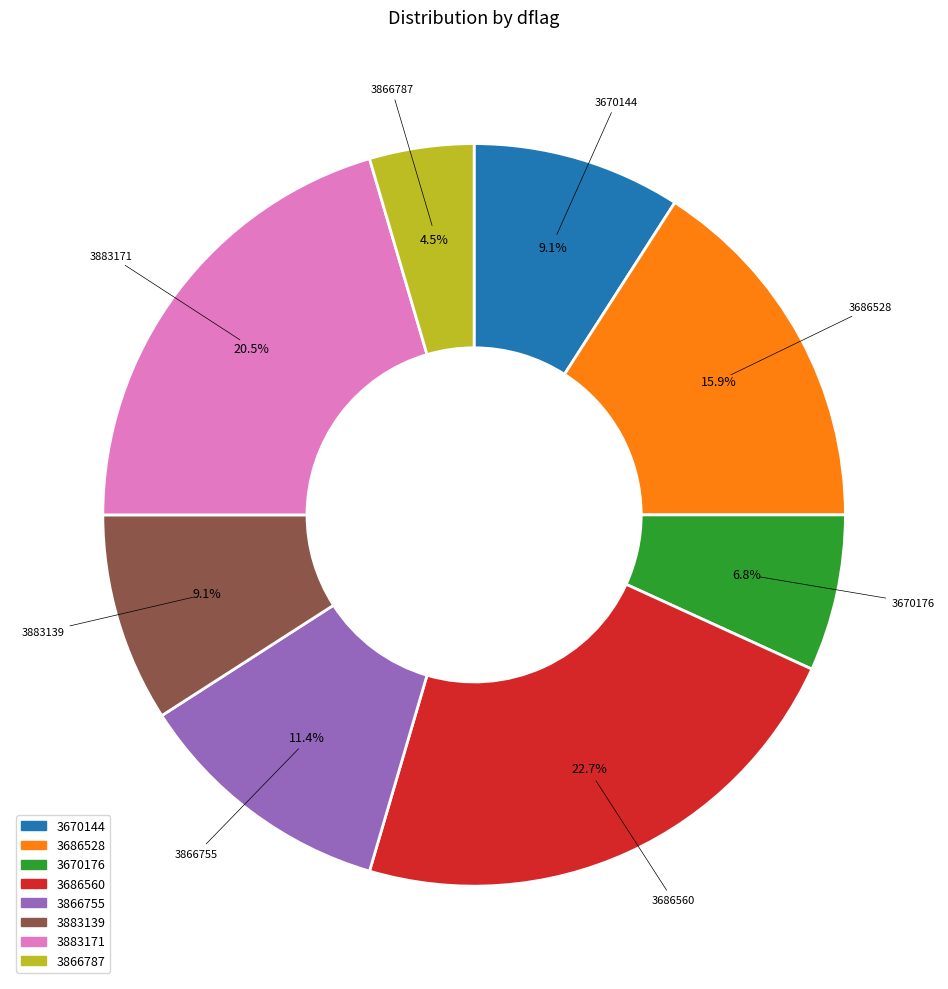

What is the largest slice in the pie chart?

3686560